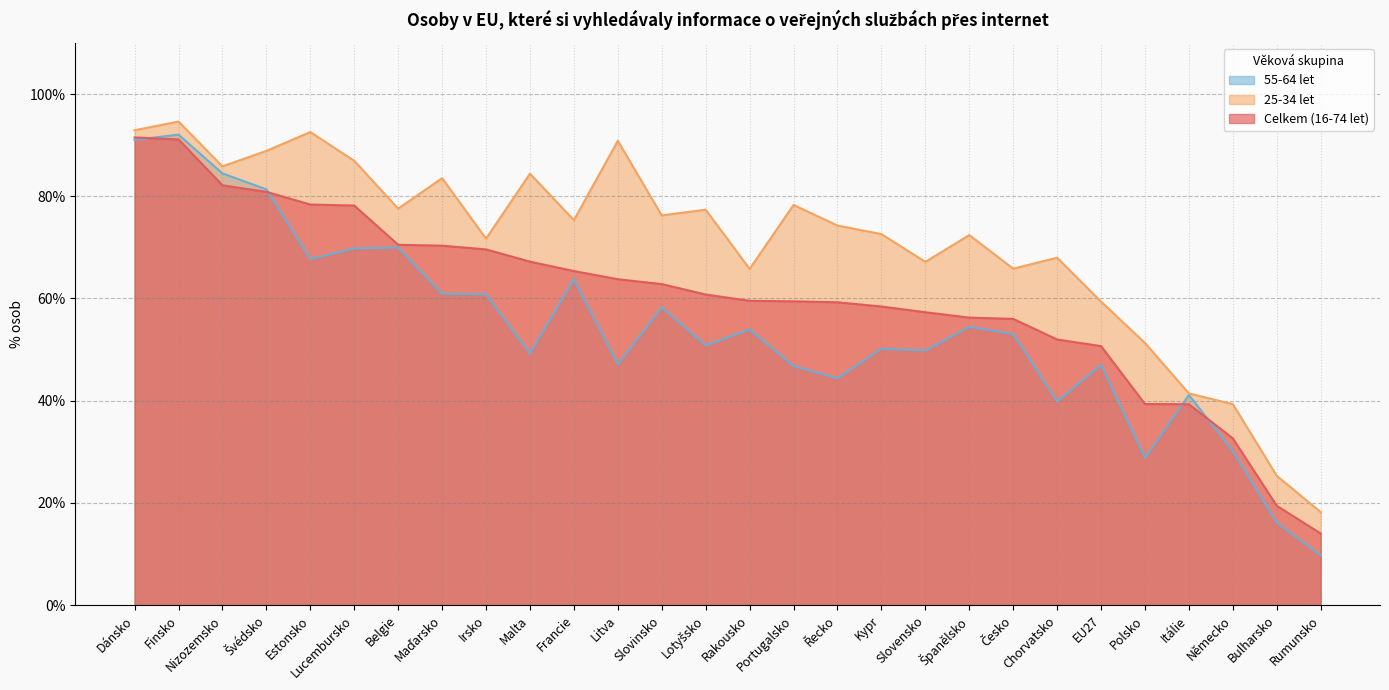

Reading left to right, list all the values displayed in this chart.

Celkem (16-74 let): 91.5	91.1	82.1	80.9	78.4	78.2	70.5	70.3	69.6	67.2	65.4	63.8	62.8	60.8	59.5	59.4	59.3	58.4	57.3	56.3	56.0	52.0	50.7	39.3	39.3	32.6	19.4	14.0
25-34 let: 92.9	94.6	85.9	88.9	92.6	86.9	77.6	83.5	71.7	84.4	75.3	90.9	76.3	77.4	65.8	78.3	74.3	72.6	67.2	72.4	65.8	68.0	59.4	51.3	41.4	39.3	25.3	18.2
55-64 let: 91.0	92.1	84.5	81.4	67.7	69.8	70.0	60.9	60.8	49.2	63.8	47.1	58.3	50.8	54.0	46.8	44.4	50.2	49.8	54.5	53.0	39.8	47.0	28.8	41.1	30.1	16.1	9.7